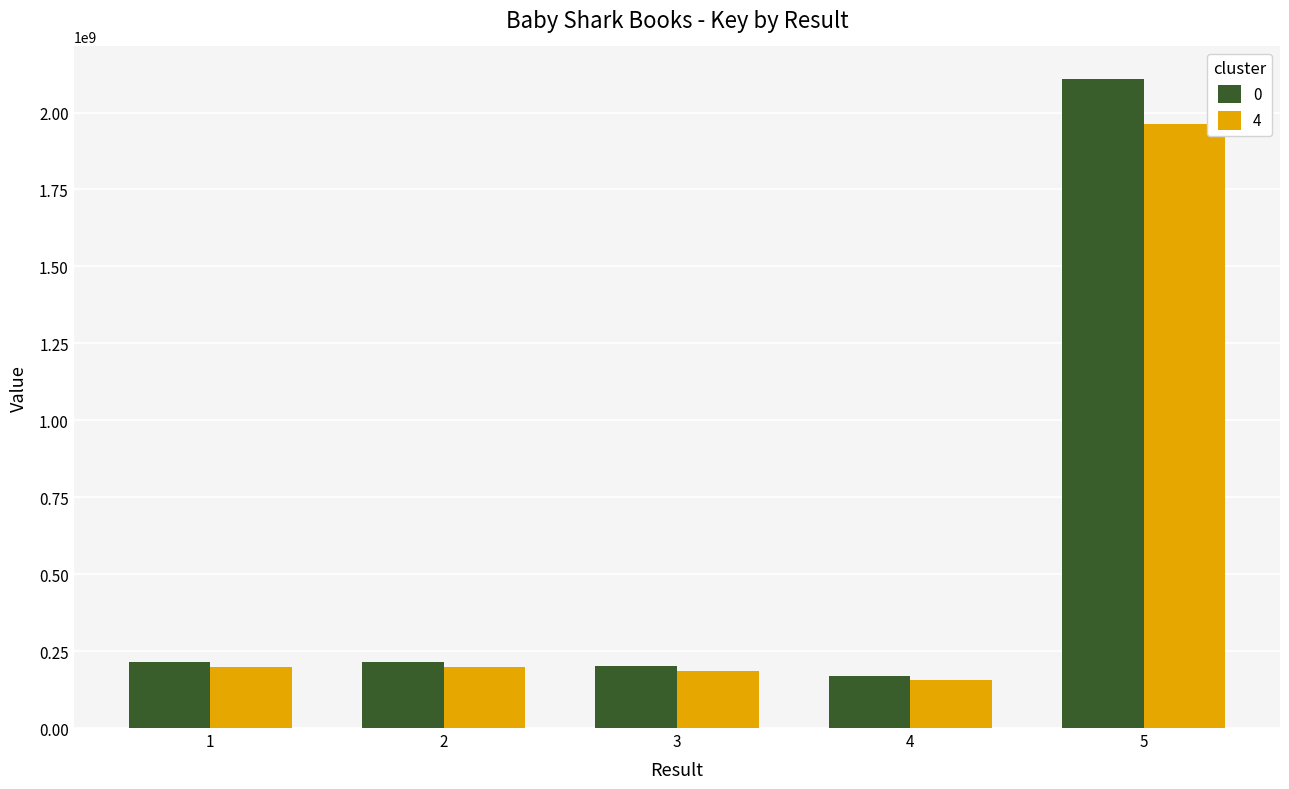

Does the chart contain stacked bars?

No